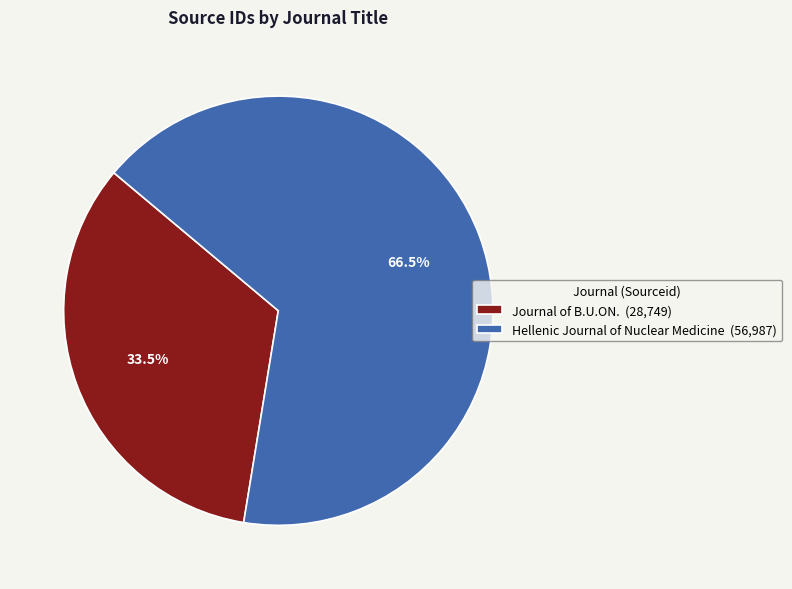

To the nearest percent, what is the difference between the Hellenic Journal of Nuclear Medicine and Journal of B.U.ON. slice percentages?

33%